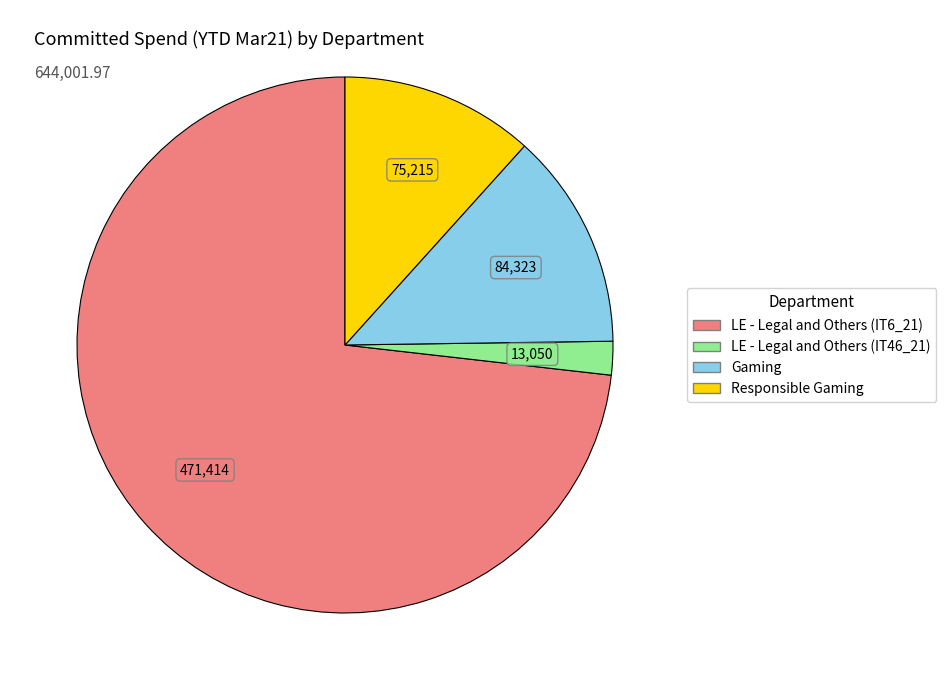

The Gaming slice represents 13% of the pie. True or false?

True